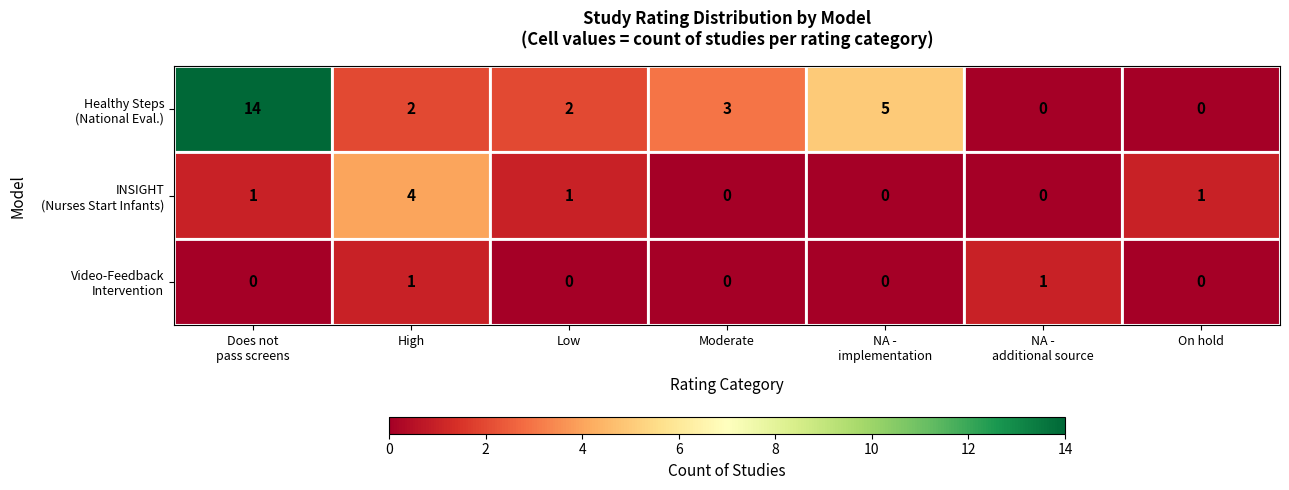

What is the maximum value shown in the chart?

14